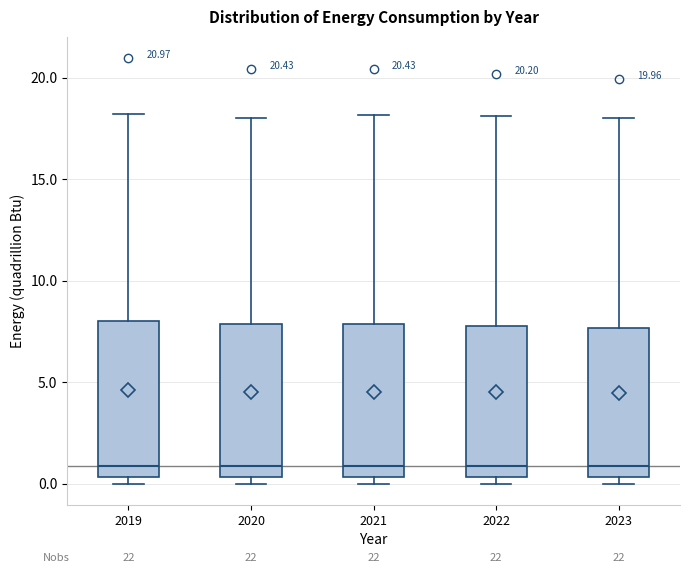

Where does the upper whisker of the box at x = 2023 end on the y-axis? The values are not printed on the chart, so give them approximately, as read against the axis.

18.0